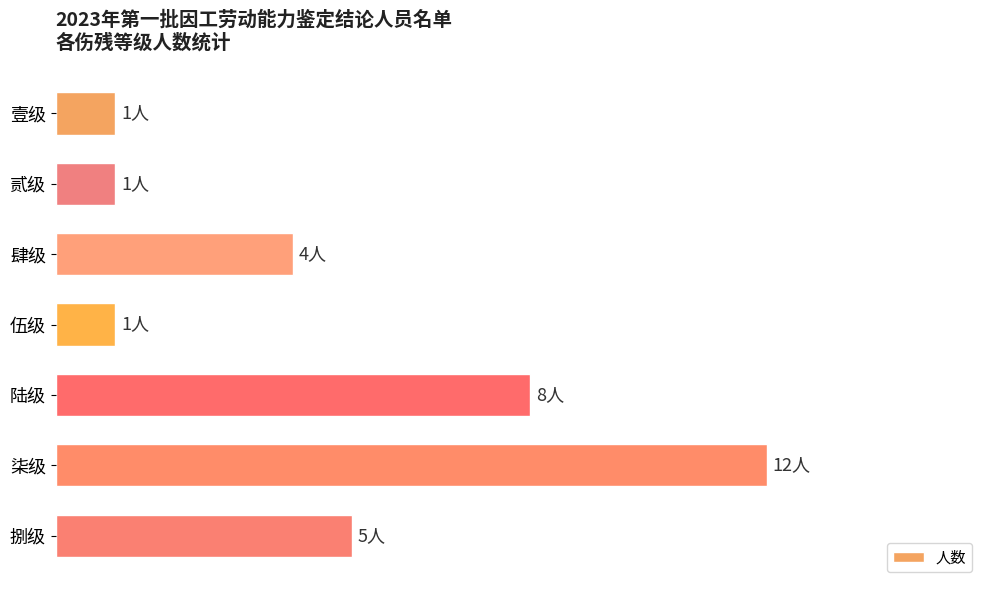

Which category has the highest value across all series?

柒级